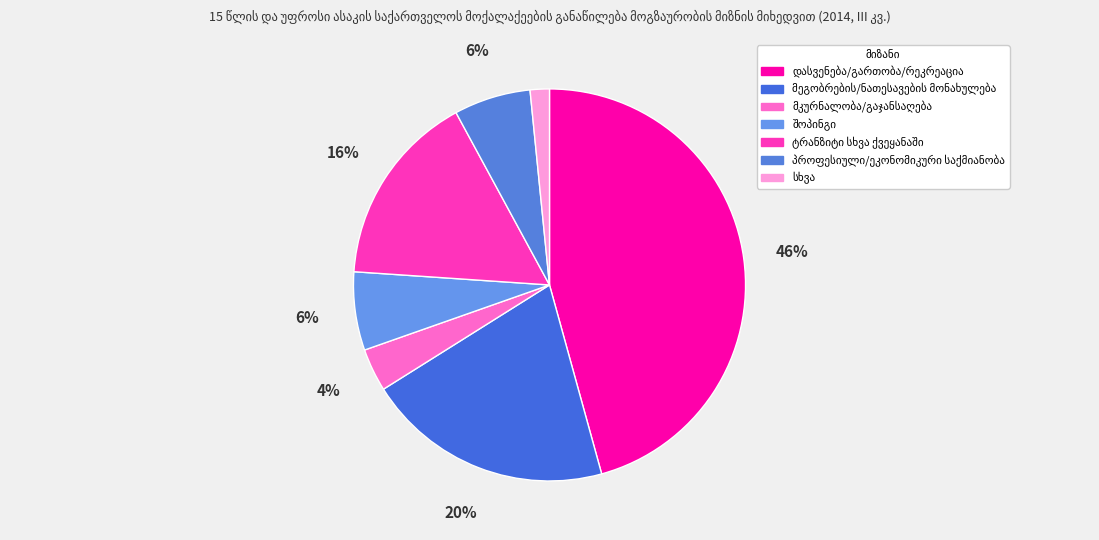

What percentage is the პროფესიული/ეკონომიკური საქმიანობა slice, to the nearest percent?

6%